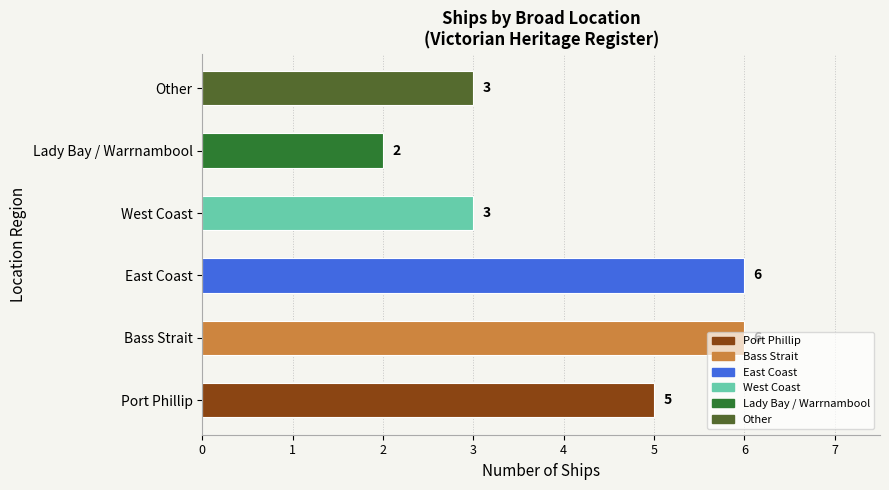

Which category has the lowest value across all series?

Lady Bay / Warrnambool